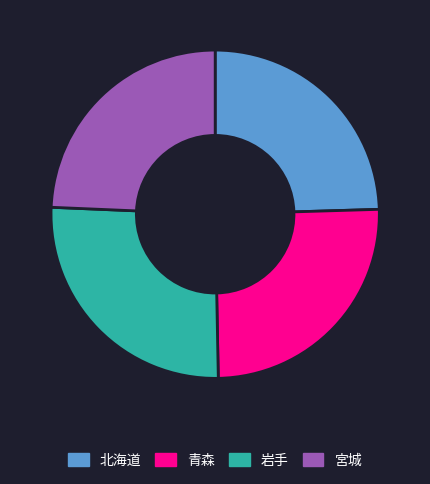

Approximately how many times larger is the value at 岩手 compared to 北海道?

1.1